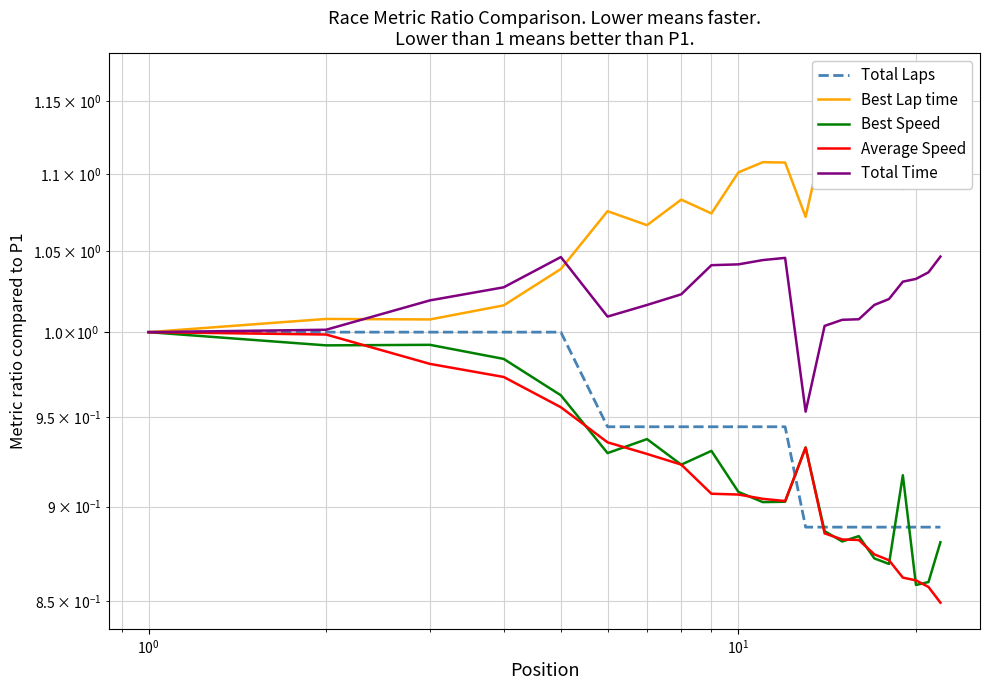

What is the value of the Total Laps point at the 2nd from the left?

1.0